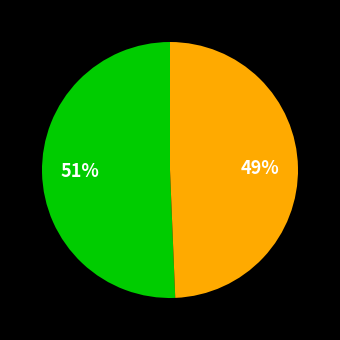

How many segments does this pie chart have?

2